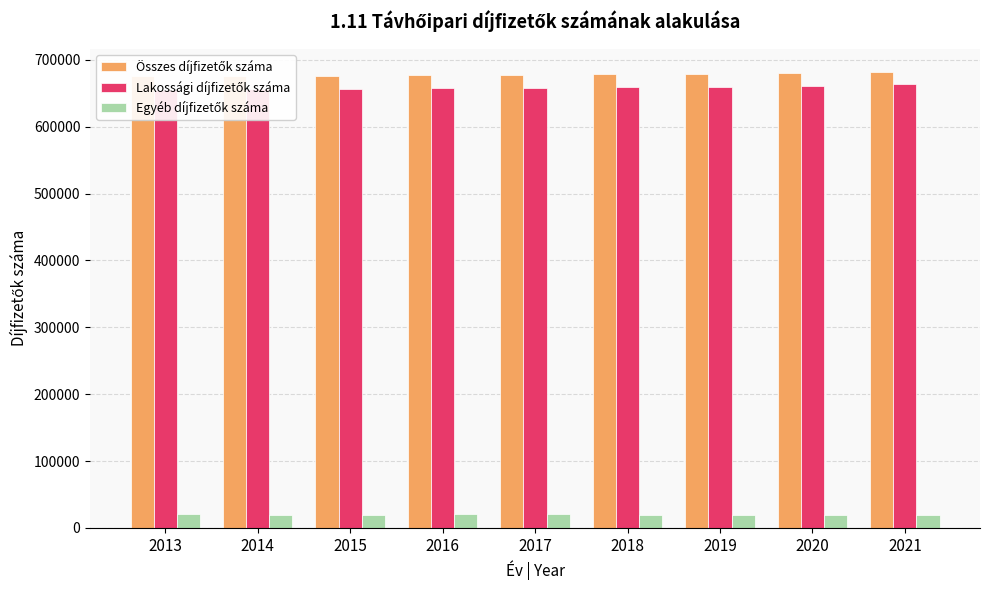

At which category is the sum across all series the highest?

2021